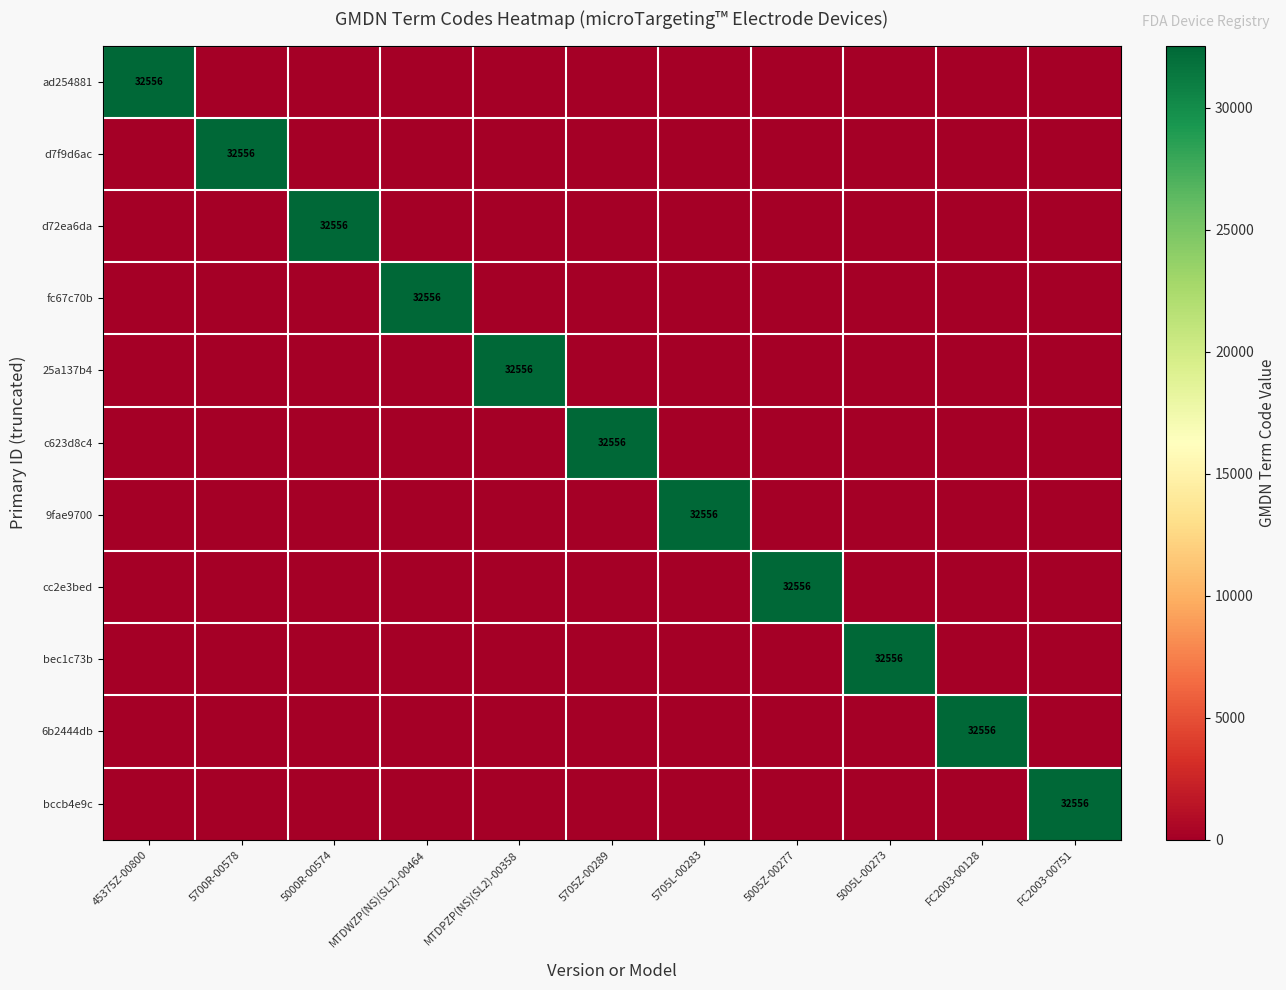

Which label corresponds to the largest value in the chart?

45375Z-00800